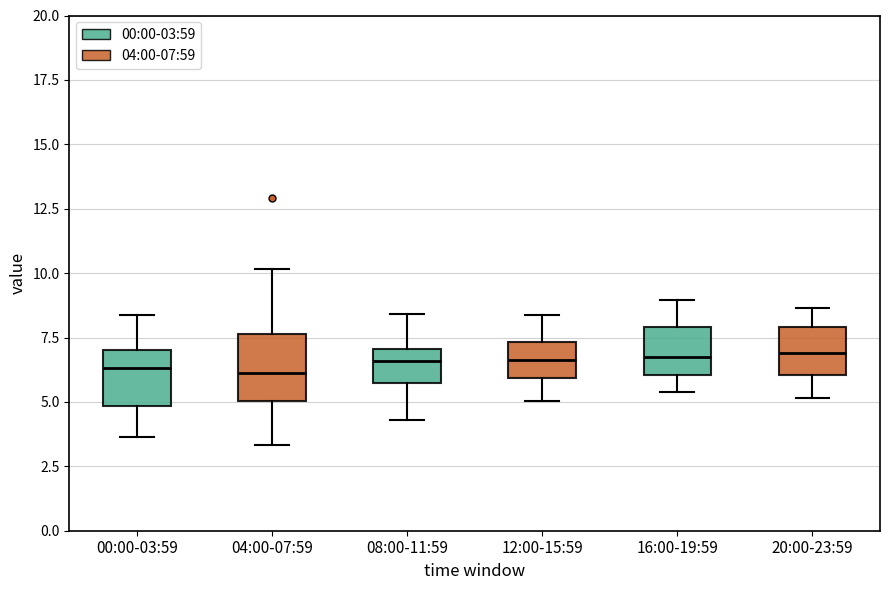

Reading left to right, read every box against the y-axis: the position of its median line, the range the box covers, and the ends of its whiskers. The values are not printed on the chart, so give them approximately, as read against the axis.

00:00-03:59: median 6.5, box 5.0 to 7.0, whiskers 3.5 to 8.5
04:00-07:59: median 6.0, box 5.0 to 7.5, whiskers 3.5 to 10.0
08:00-11:59: median 6.5, box 5.5 to 7.0, whiskers 4.5 to 8.5
12:00-15:59: median 6.5, box 6.0 to 7.5, whiskers 5.0 to 8.5
16:00-19:59: median 7.0, box 6.0 to 8.0, whiskers 5.5 to 9.0
20:00-23:59: median 7.0, box 6.0 to 8.0, whiskers 5.0 to 8.5